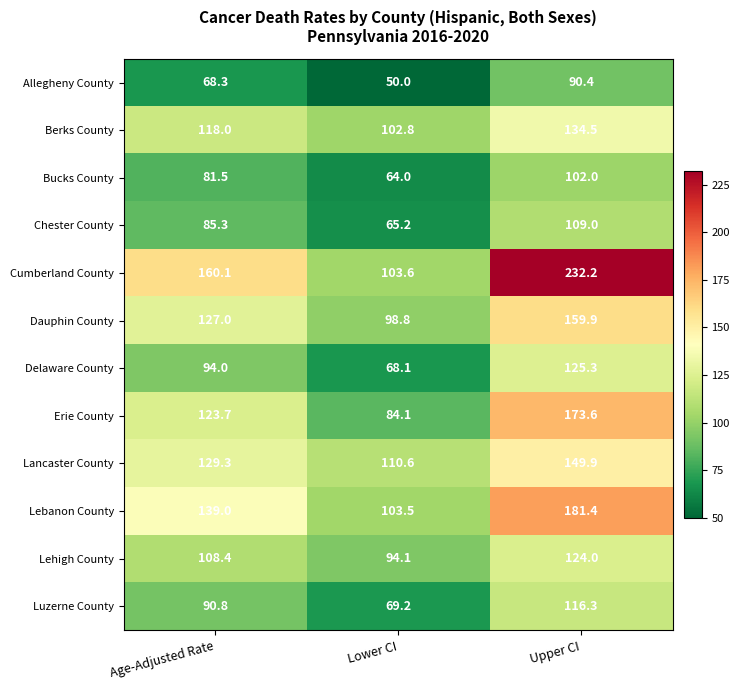

What is the approximate value of Lehigh County at Upper CI?

124.0